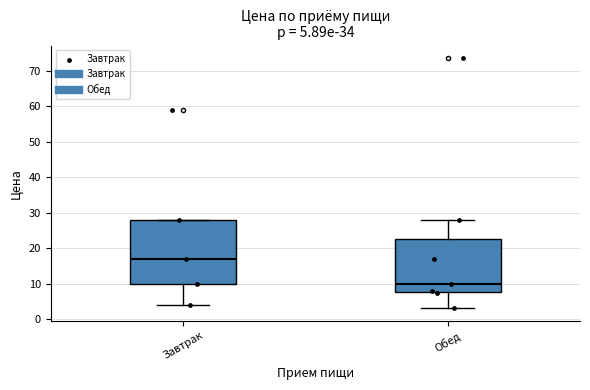

Which box has the highest median line?

Завтрак